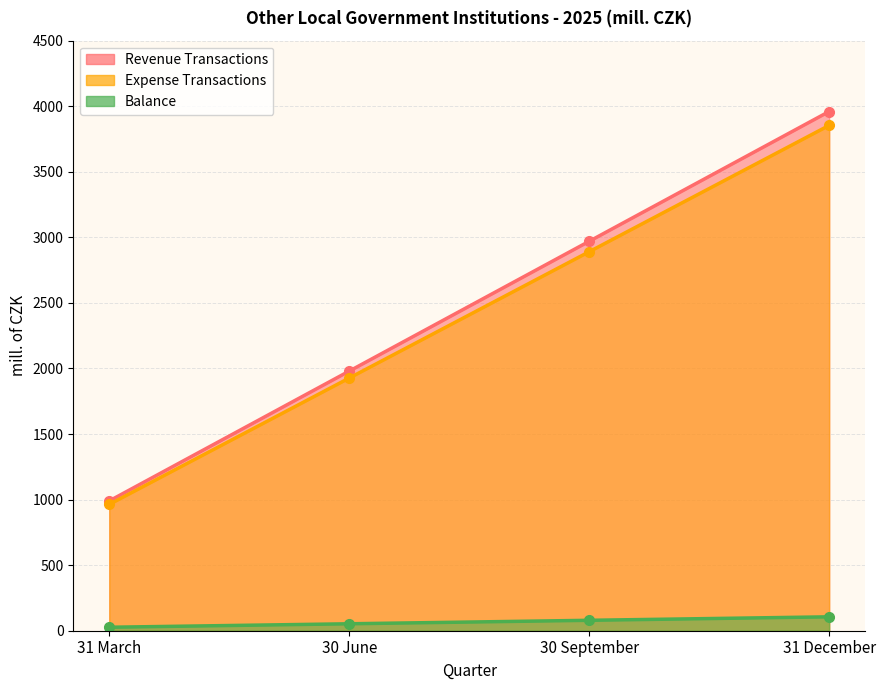

True or false: Expense Transactions has more than 2 interior local peaks.

False